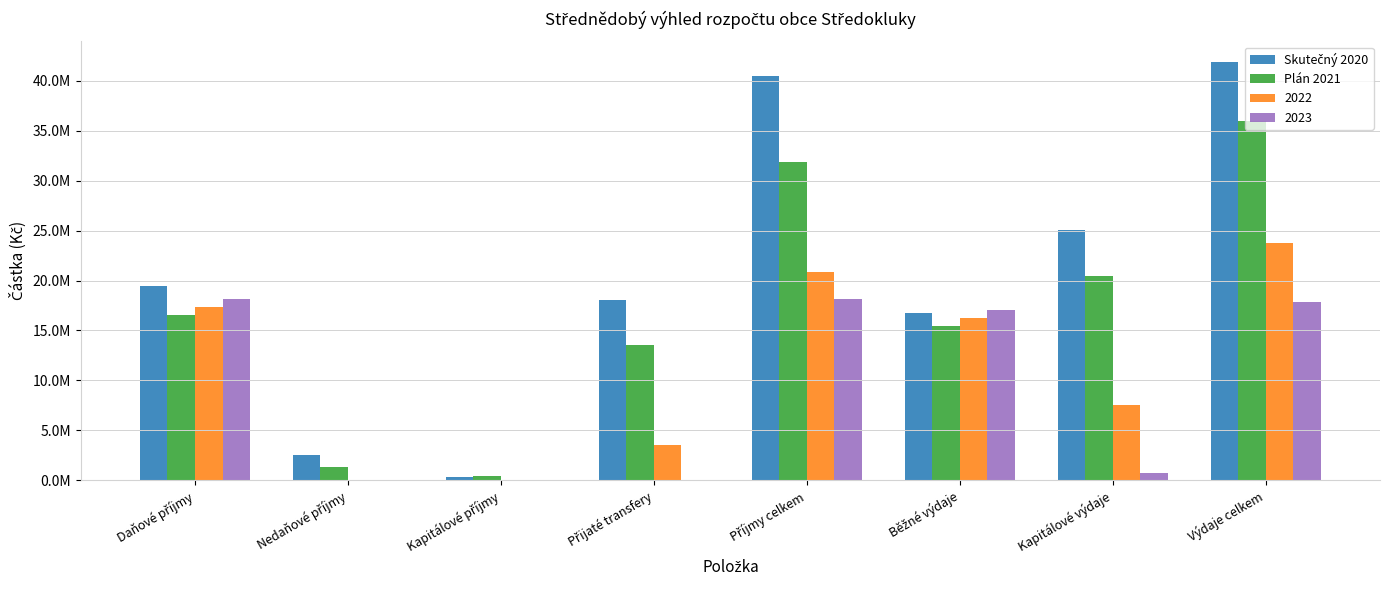

Does the chart contain stacked bars?

No